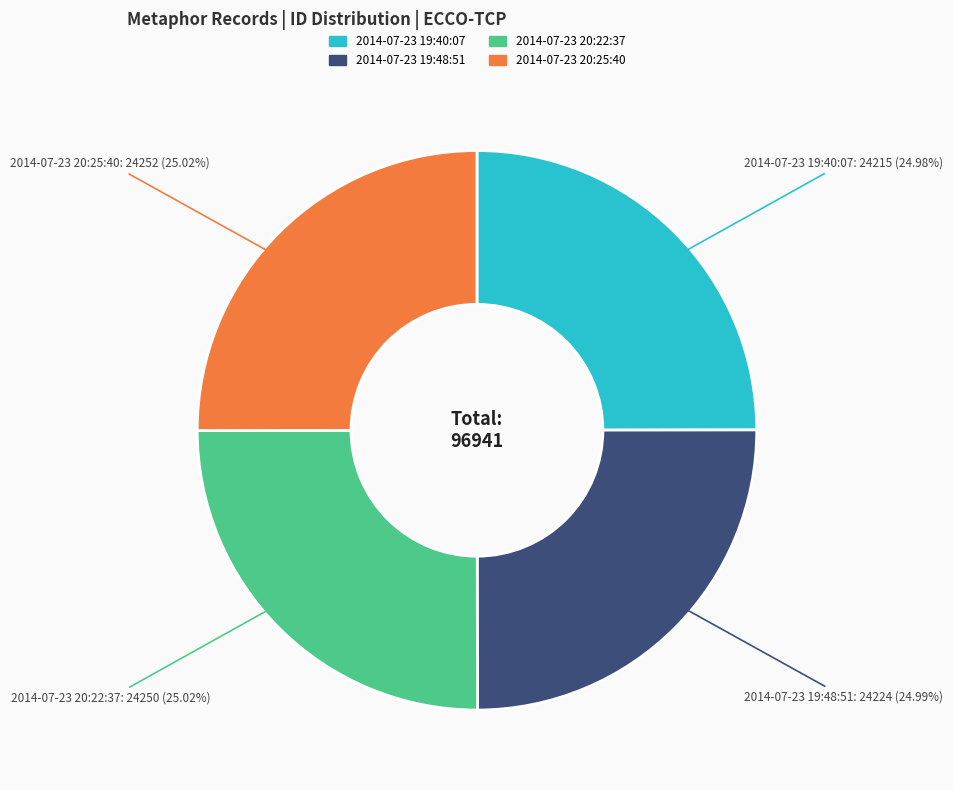

Does 2014-07-23 20:25:40 represent more than half of the total?

No